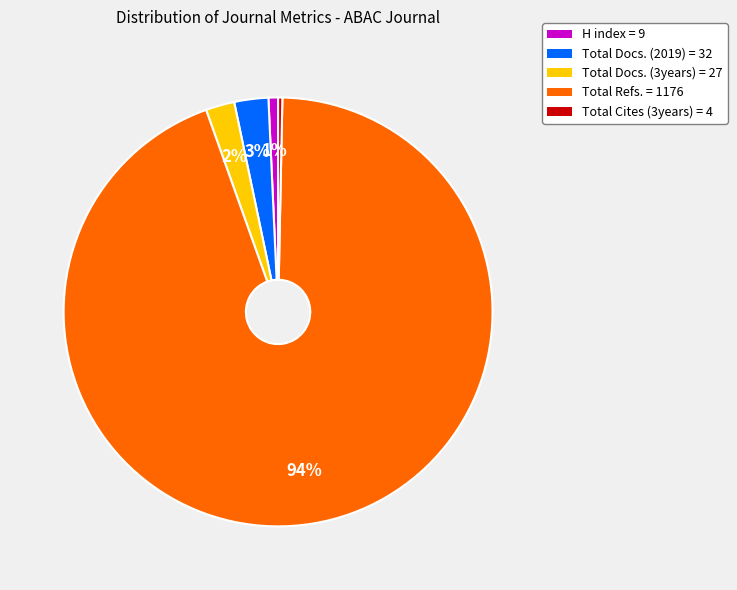

To the nearest percent, what is the difference between the largest and smallest slice percentages?

94%